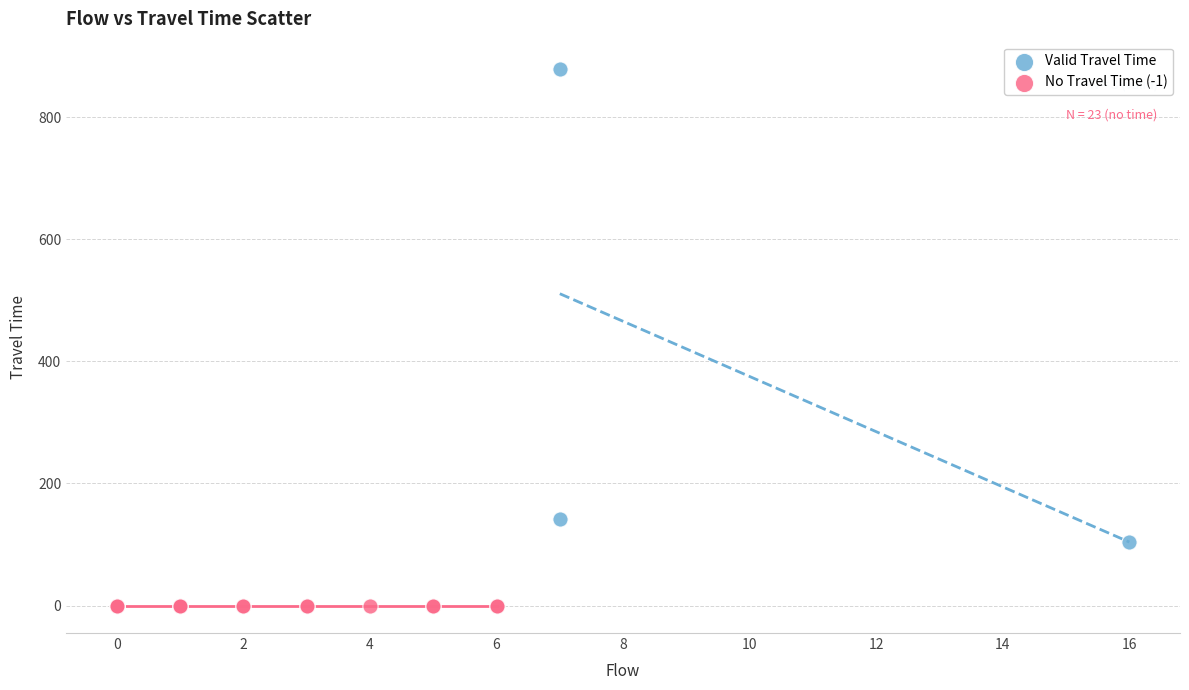

Which series contains the lowest Y value?

No Travel Time (-1)